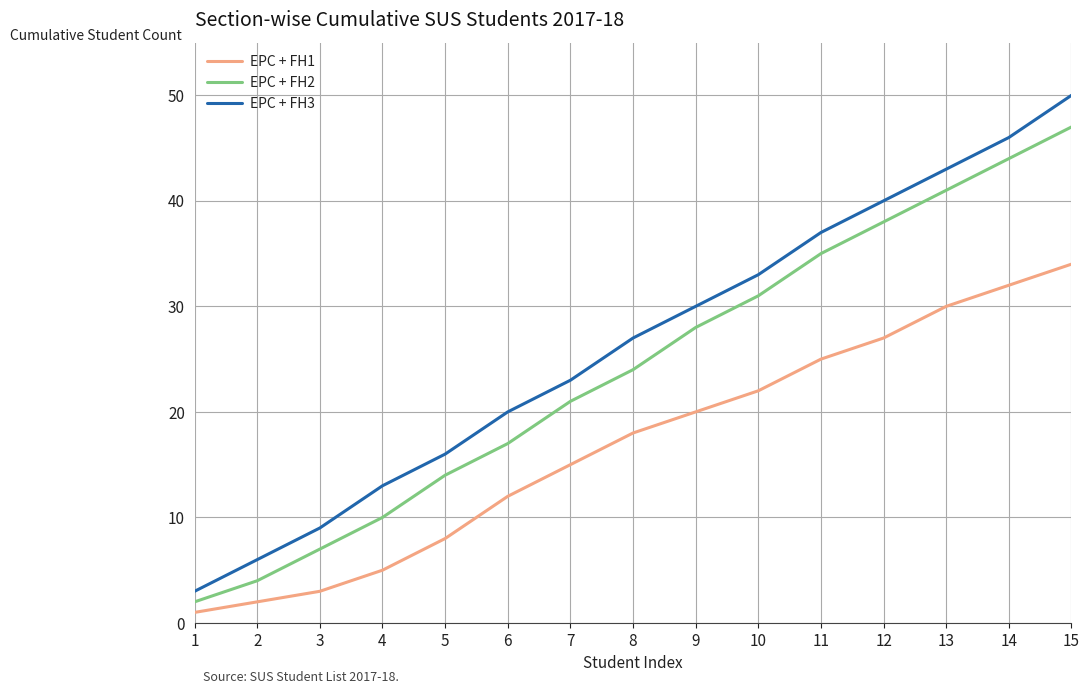

List the labels in order of EPC + FH1 value, smallest first.

1, 2, 3, 4, 5, 6, 7, 8, 9, 10, 11, 12, 13, 14, 15